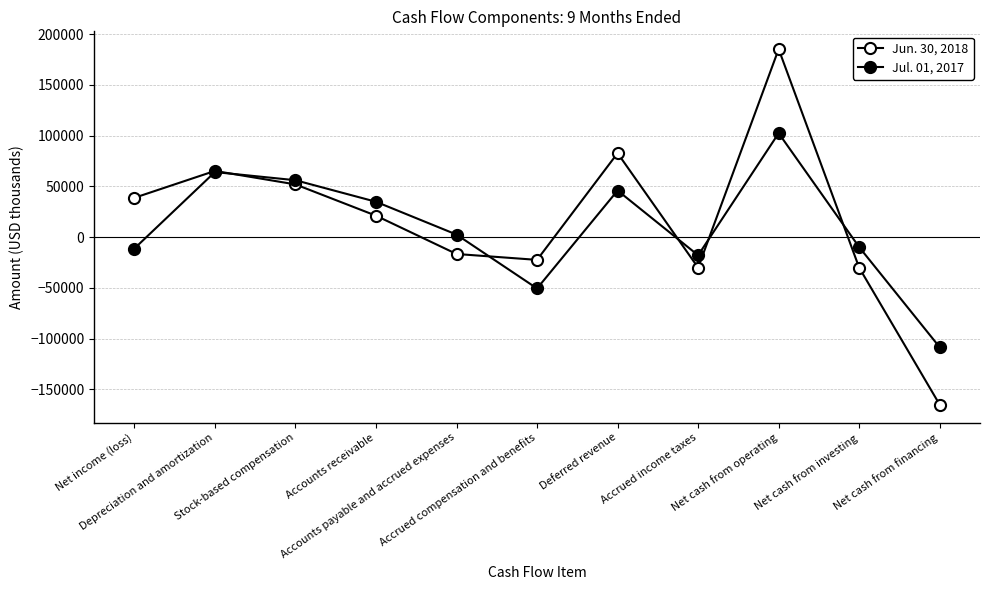

Reading left to right, what are all the values shown in this chart?

Jun. 30, 2018: Net income (loss)=38796	Depreciation and amortization=65303	Stock-based compensation=52015	Accounts receivable=21195	Accounts payable and accrued expenses=-16539	Accrued compensation and benefits=-22348	Deferred revenue=82794	Accrued income taxes=-30005	Net cash from operating=185322	Net cash from investing=-30089	Net cash from financing=-165075
Jul. 01, 2017: Net income (loss)=-11196	Depreciation and amortization=64187	Stock-based compensation=56139	Accounts receivable=34913	Accounts payable and accrued expenses=2594	Accrued compensation and benefits=-50518	Deferred revenue=45985	Accrued income taxes=-17832	Net cash from operating=102463	Net cash from investing=-9808	Net cash from financing=-108498